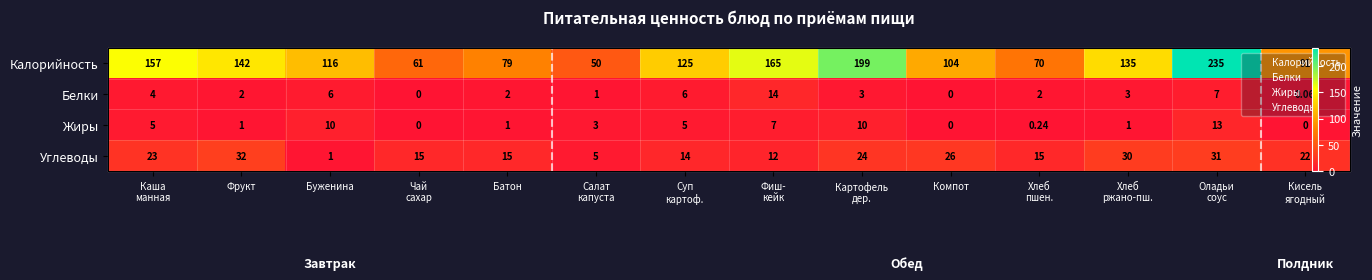

Which series has the largest range (max minus min)?

Калорийность